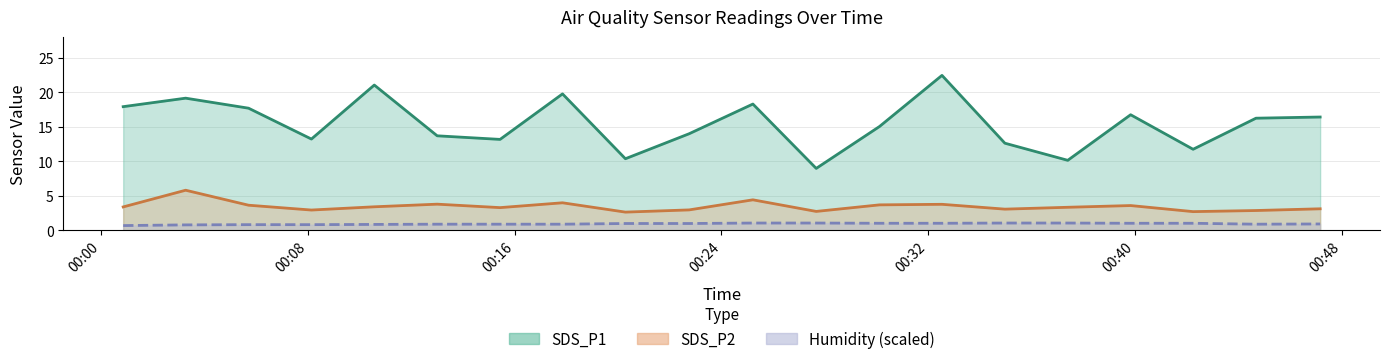

Reading left to right, list all the values displayed in this chart.

SDS_P1: 2022/04/10 00:00:51=17.9	2022/04/10 00:03:16=19.1	2022/04/10 00:05:42=17.7	2022/04/10 00:08:08=13.2	2022/04/10 00:10:34=21.1	2022/04/10 00:13:00=13.7	2022/04/10 00:15:26=13.2	2022/04/10 00:17:51=19.8	2022/04/10 00:20:17=10.4	2022/04/10 00:22:45=14.0	2022/04/10 00:25:13=18.3	2022/04/10 00:27:40=9.0	2022/04/10 00:30:07=15.1	2022/04/10 00:32:32=22.4	2022/04/10 00:34:58=12.6	2022/04/10 00:37:24=10.2	2022/04/10 00:39:50=16.8	2022/04/10 00:42:15=11.8	2022/04/10 00:44:41=16.2	2022/04/10 00:47:10=16.4
SDS_P2: 2022/04/10 00:00:51=3.4	2022/04/10 00:03:16=5.8	2022/04/10 00:05:42=3.6	2022/04/10 00:08:08=3.0	2022/04/10 00:10:34=3.4	2022/04/10 00:13:00=3.8	2022/04/10 00:15:26=3.3	2022/04/10 00:17:51=4.0	2022/04/10 00:20:17=2.6	2022/04/10 00:22:45=3.0	2022/04/10 00:25:13=4.4	2022/04/10 00:27:40=2.8	2022/04/10 00:30:07=3.7	2022/04/10 00:32:32=3.8	2022/04/10 00:34:58=3.1	2022/04/10 00:37:24=3.4	2022/04/10 00:39:50=3.6	2022/04/10 00:42:15=2.7	2022/04/10 00:44:41=2.9	2022/04/10 00:47:10=3.1
Humidity: 2022/04/10 00:00:51=0.7	2022/04/10 00:03:16=0.8	2022/04/10 00:05:42=0.8	2022/04/10 00:08:08=0.8	2022/04/10 00:10:34=0.9	2022/04/10 00:13:00=0.9	2022/04/10 00:15:26=0.9	2022/04/10 00:17:51=0.9	2022/04/10 00:20:17=1.0	2022/04/10 00:22:45=1.0	2022/04/10 00:25:13=1.1	2022/04/10 00:27:40=1.1	2022/04/10 00:30:07=1.0	2022/04/10 00:32:32=1.0	2022/04/10 00:34:58=1.1	2022/04/10 00:37:24=1.1	2022/04/10 00:39:50=1.0	2022/04/10 00:42:15=1.0	2022/04/10 00:44:41=0.9	2022/04/10 00:47:10=0.9